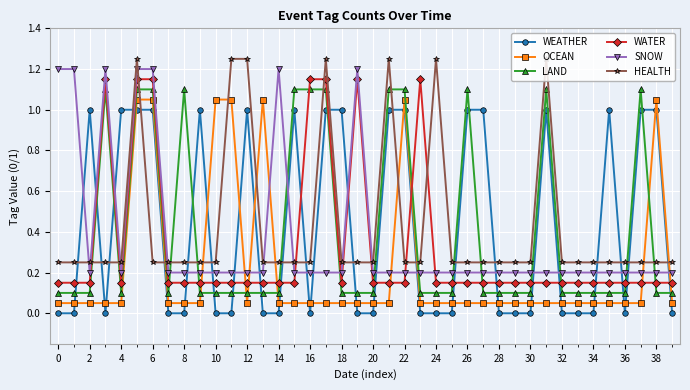

True or false: OCEAN has more than 2 points higher than both neighbors.

True